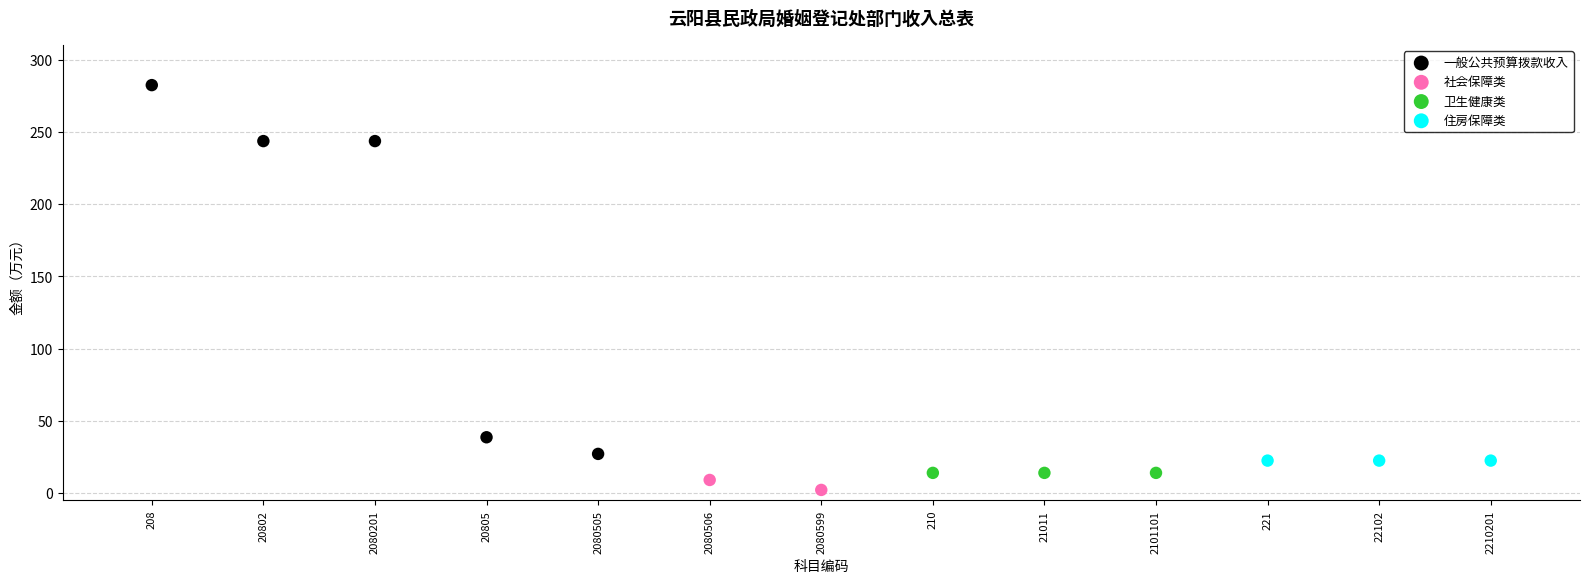

Which series reaches the maximum Y coordinate?

一般公共预算拨款收入